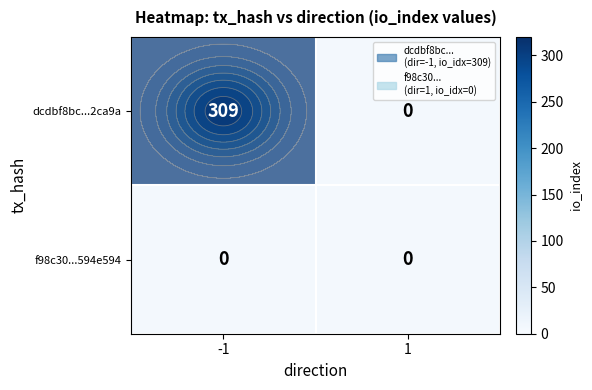

Which series has the largest total across all categories?

dcdbf8bc...2ca9a